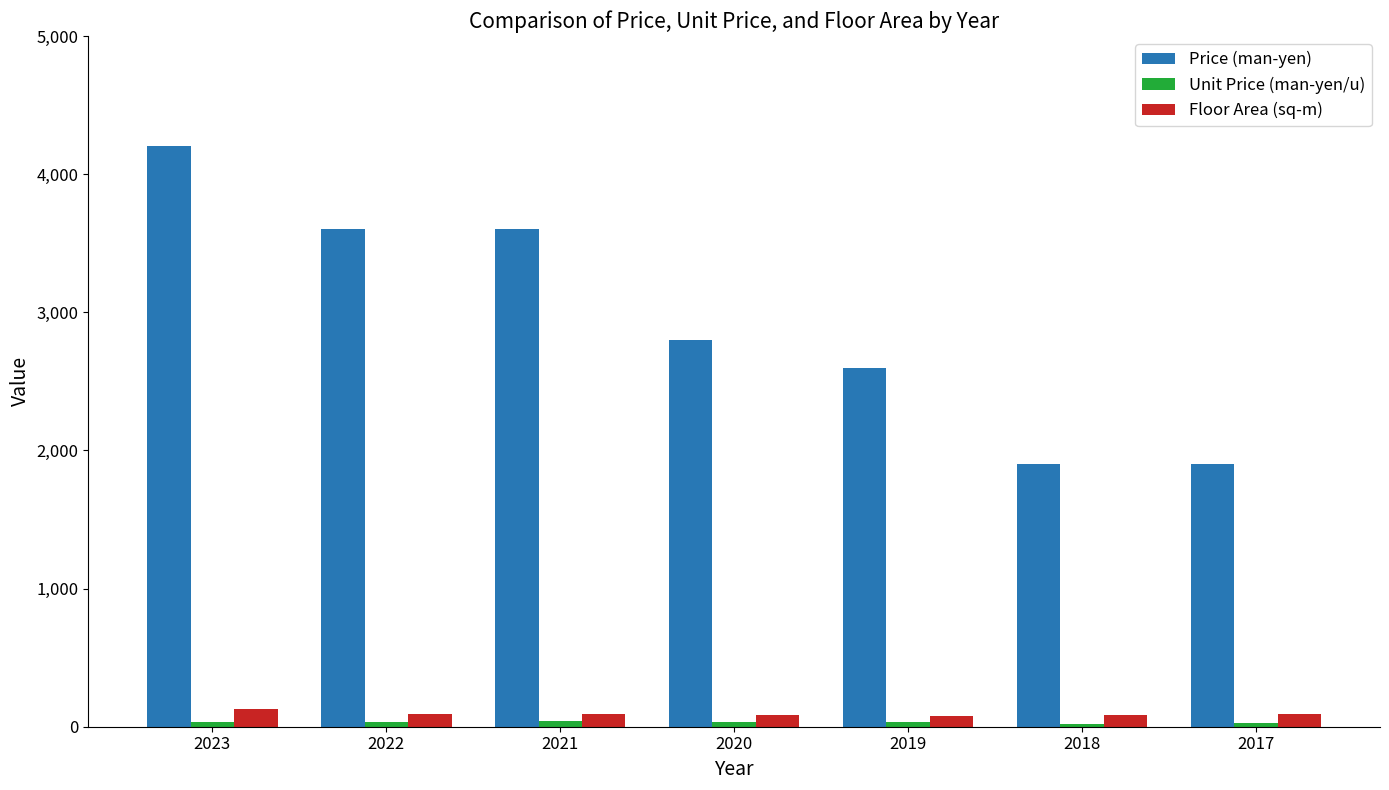

What is the total value across all series at 2023?

4358.6